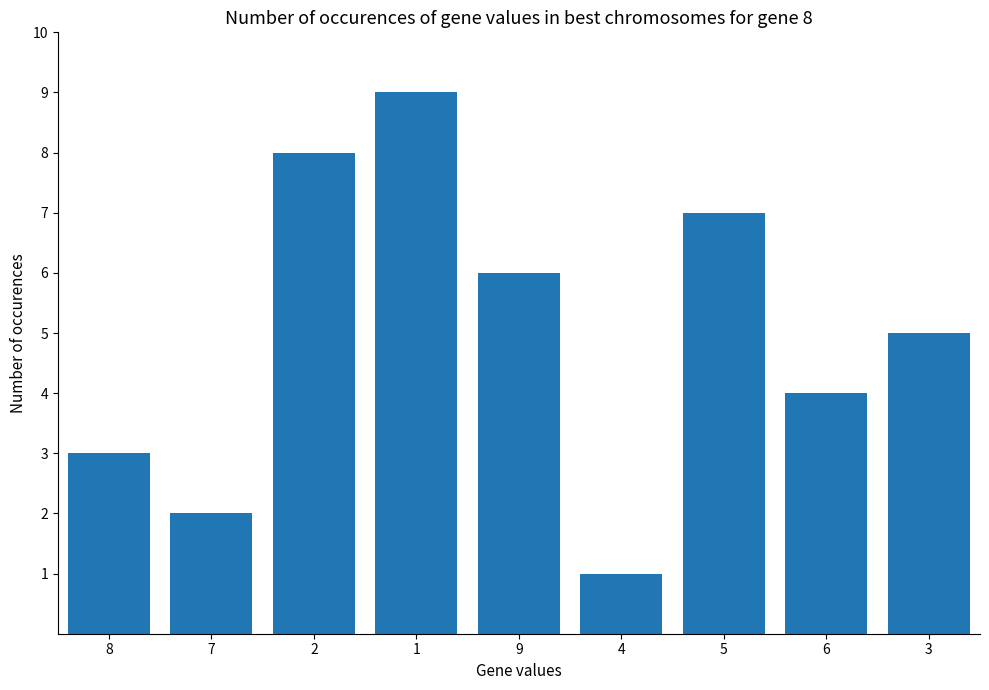

Which category has the highest value across all series?

1